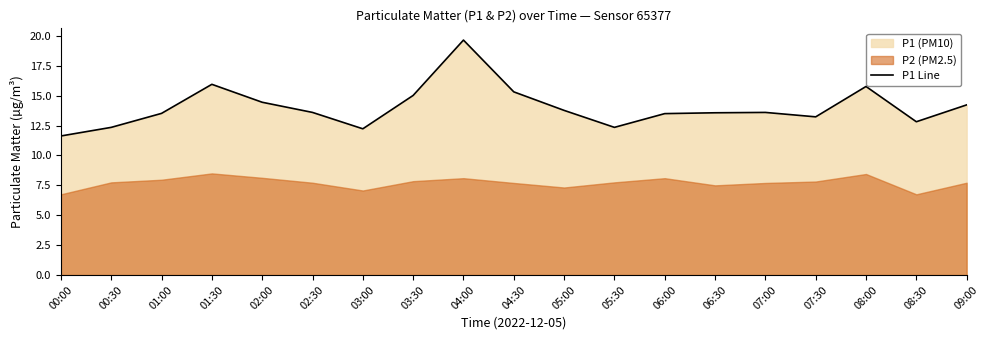

Rank the categories by value from highest to lowest.

04:00, 01:30, 08:00, 04:30, 03:30, 02:00, 09:00, 05:00, 02:30, 07:00, 06:30, 01:00, 06:00, 07:30, 08:30, 00:30, 05:30, 03:00, 00:00